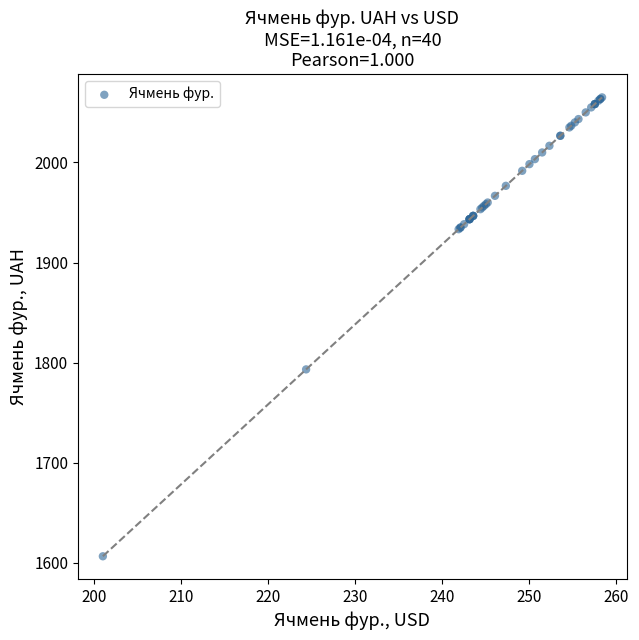

What Y value in the scatter plot is closest to 1835?

1793.3